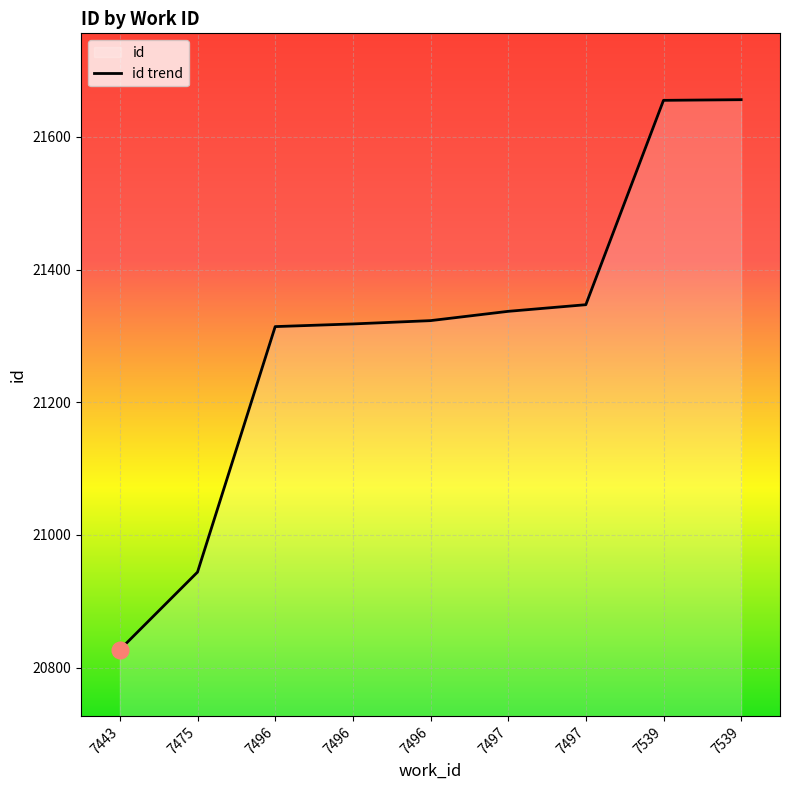

Where does the data first go above 21323?

7497